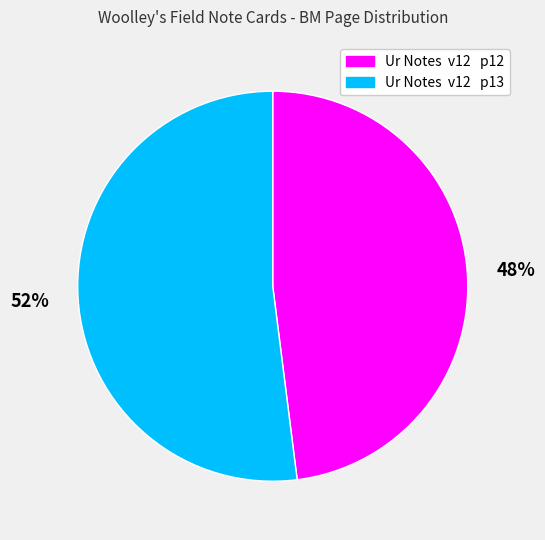

How many segments does this pie chart have?

2